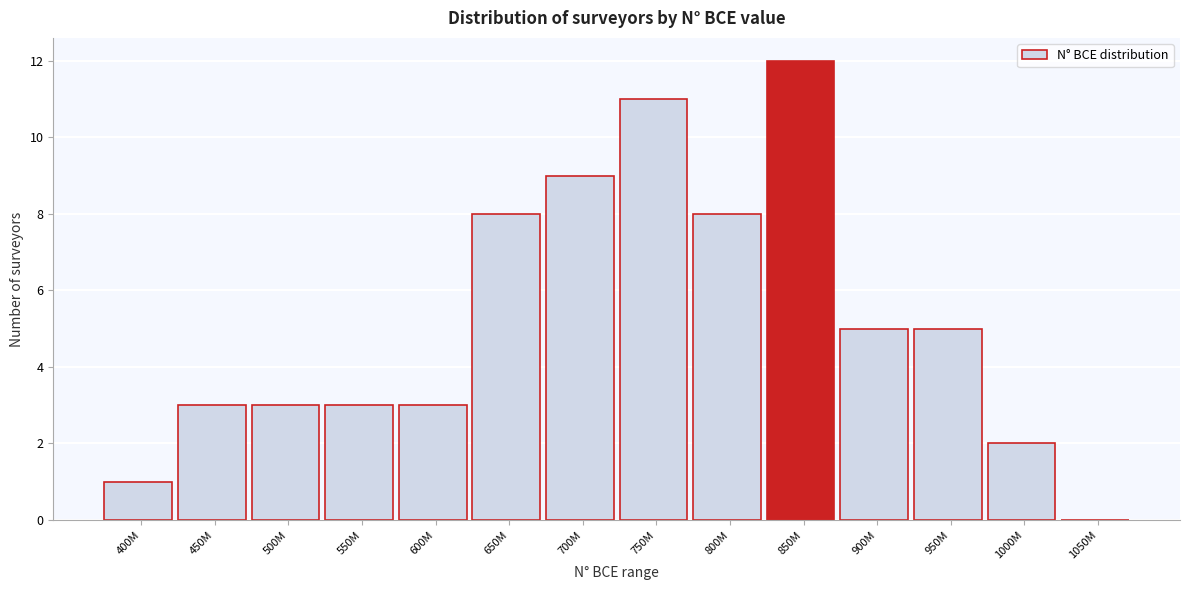

Reading left to right, transcribe all the data shown in this chart.

400M=1	450M=3	500M=3	550M=3	600M=3	650M=8	700M=9	750M=11	800M=8	850M=12	900M=5	950M=5	1000M=2	1050M=0